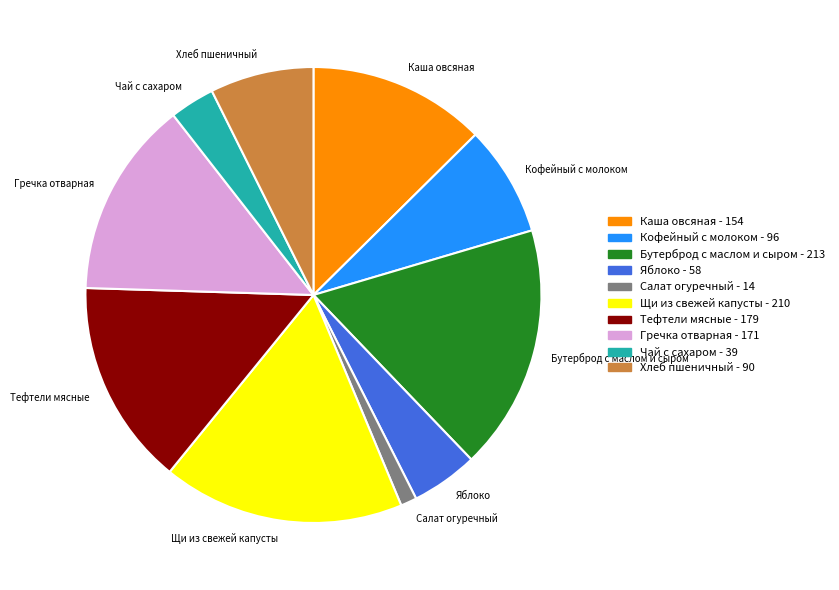

Is there a majority slice in this chart?

No